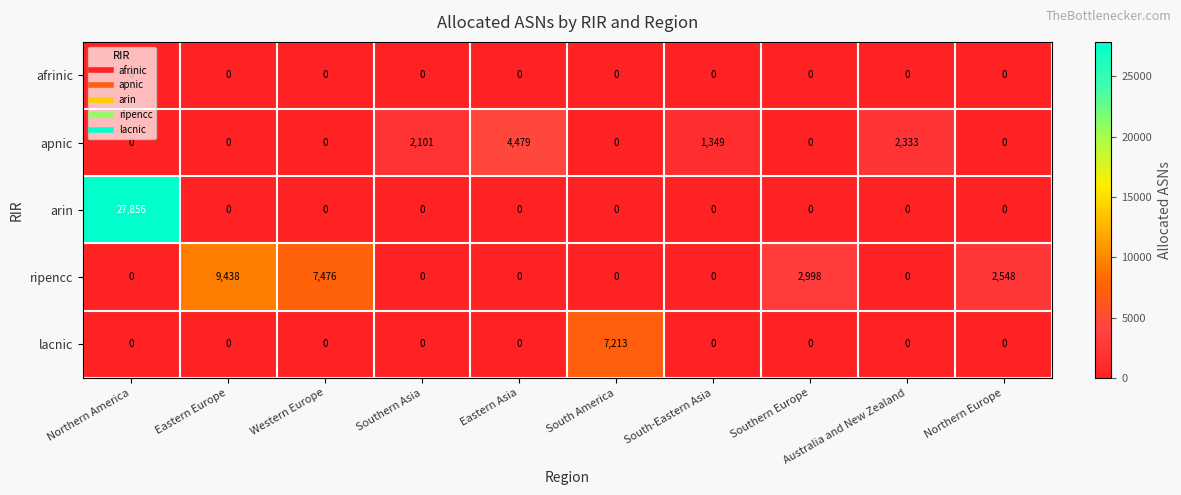

Which category has the highest value in the apnic series?

Eastern Asia